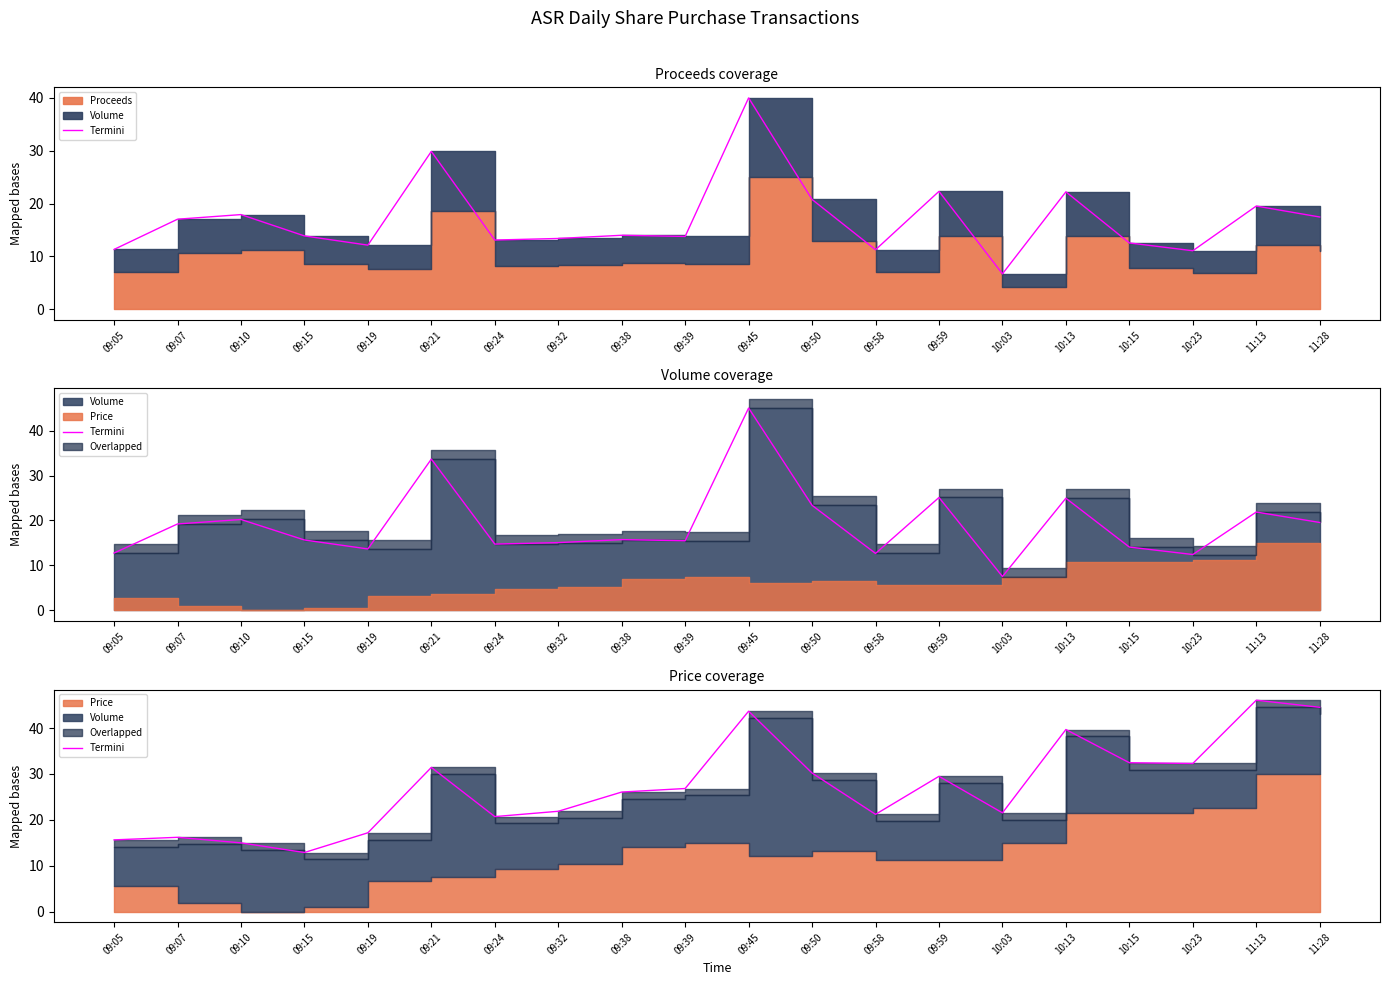

What is the change in value from 09:32 to 10:23?

+10.4